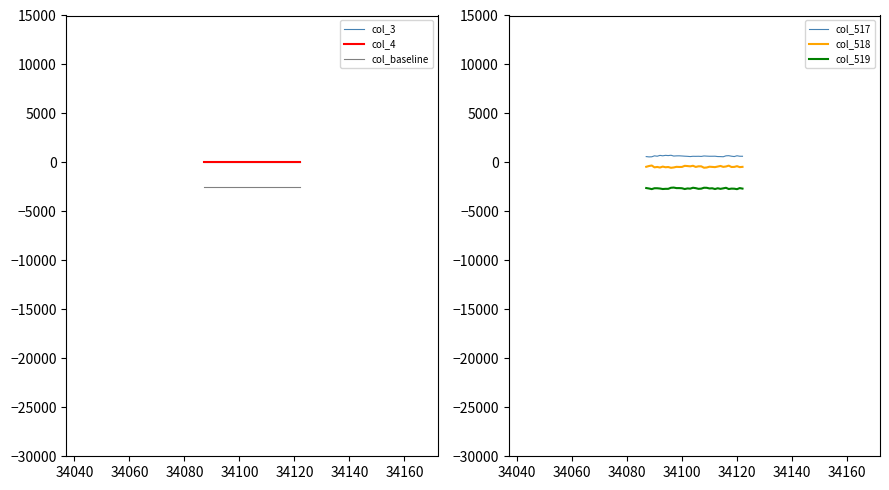

True or false: col_518 and col_519 cross at least once.

False